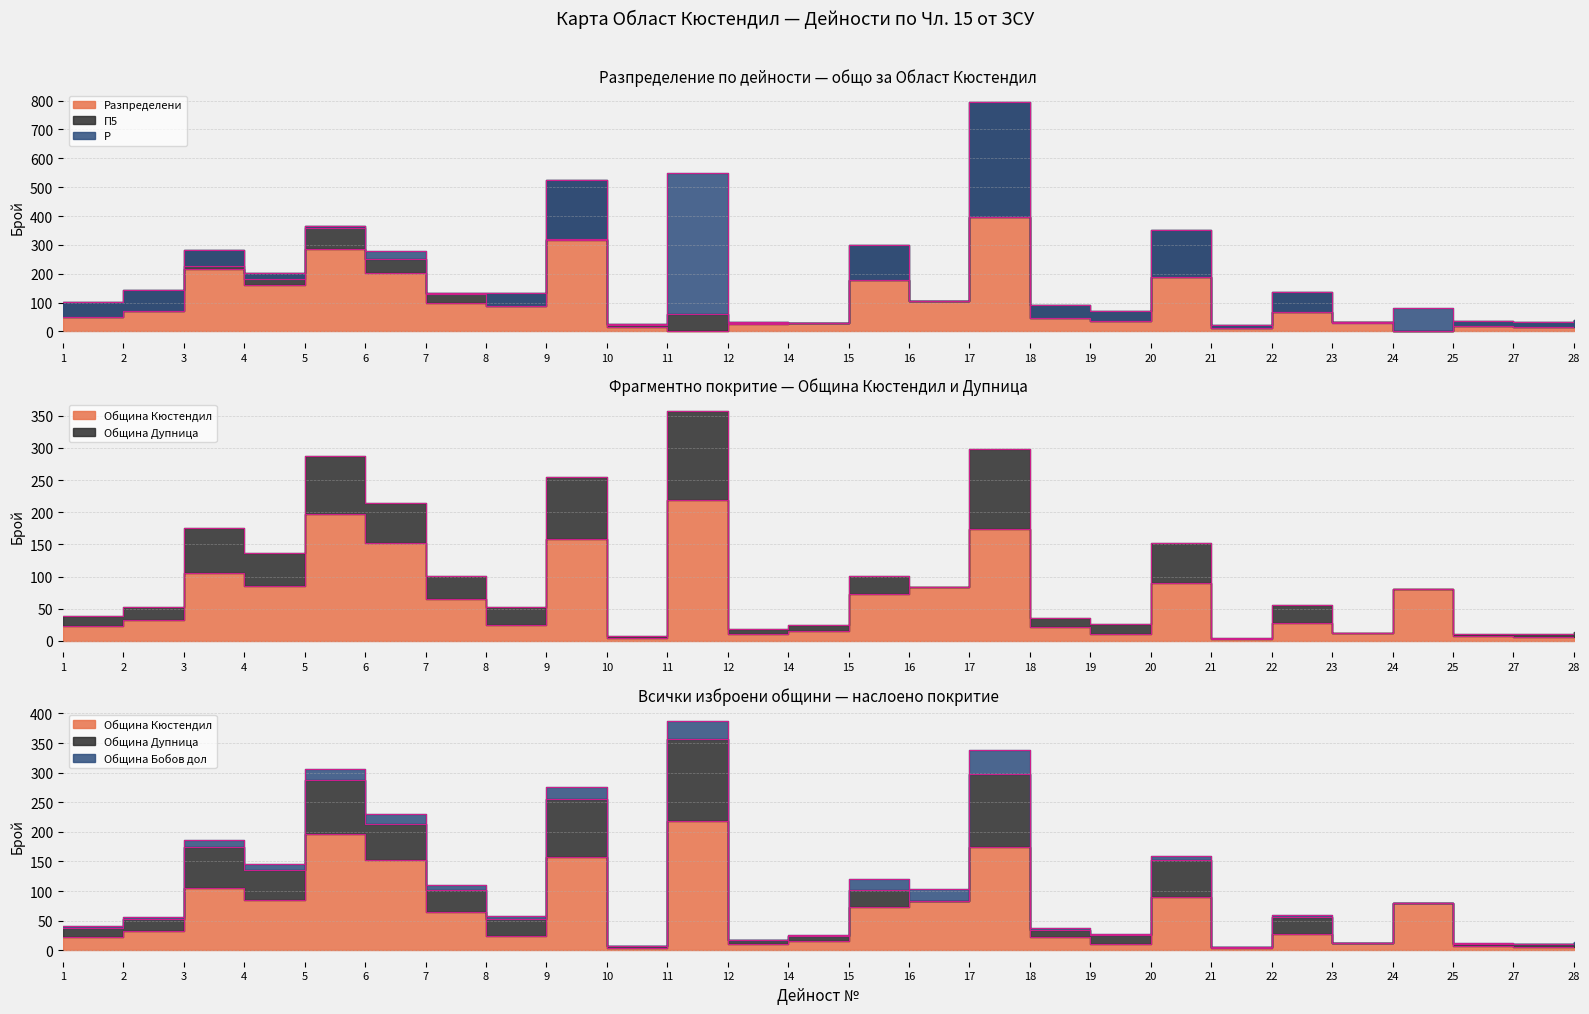

Between 7 and 20, which series saw the biggest shift?

Р